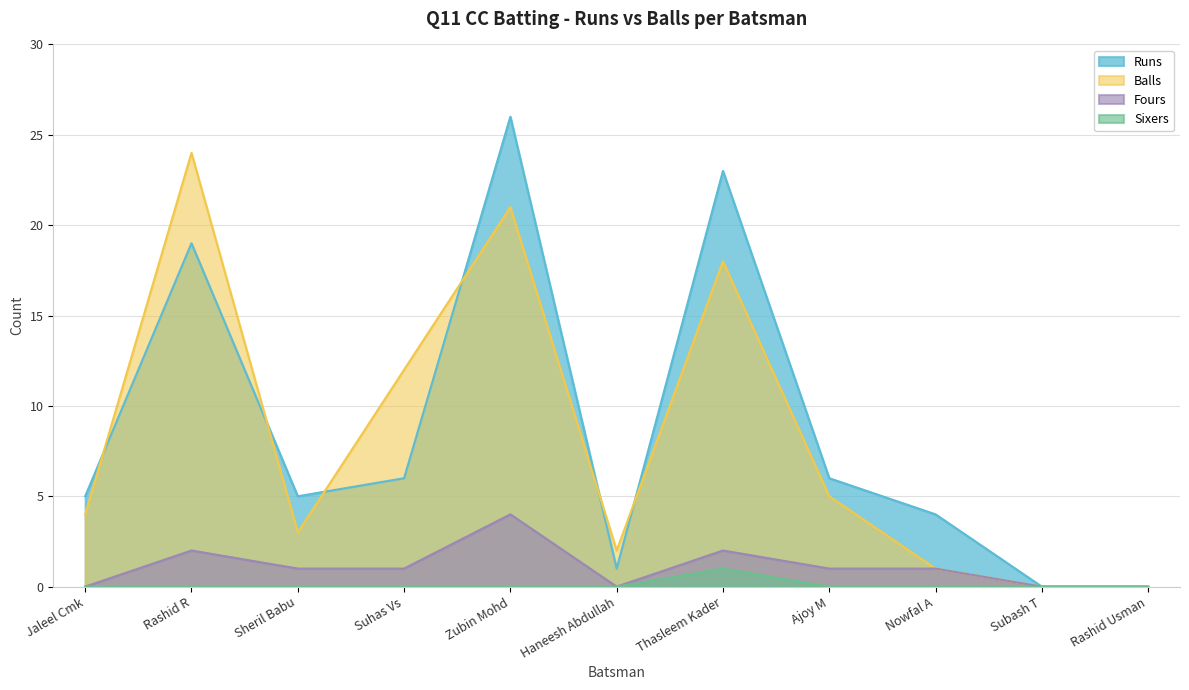

True or false: Fours has more than 0 points higher than both neighbors.

True